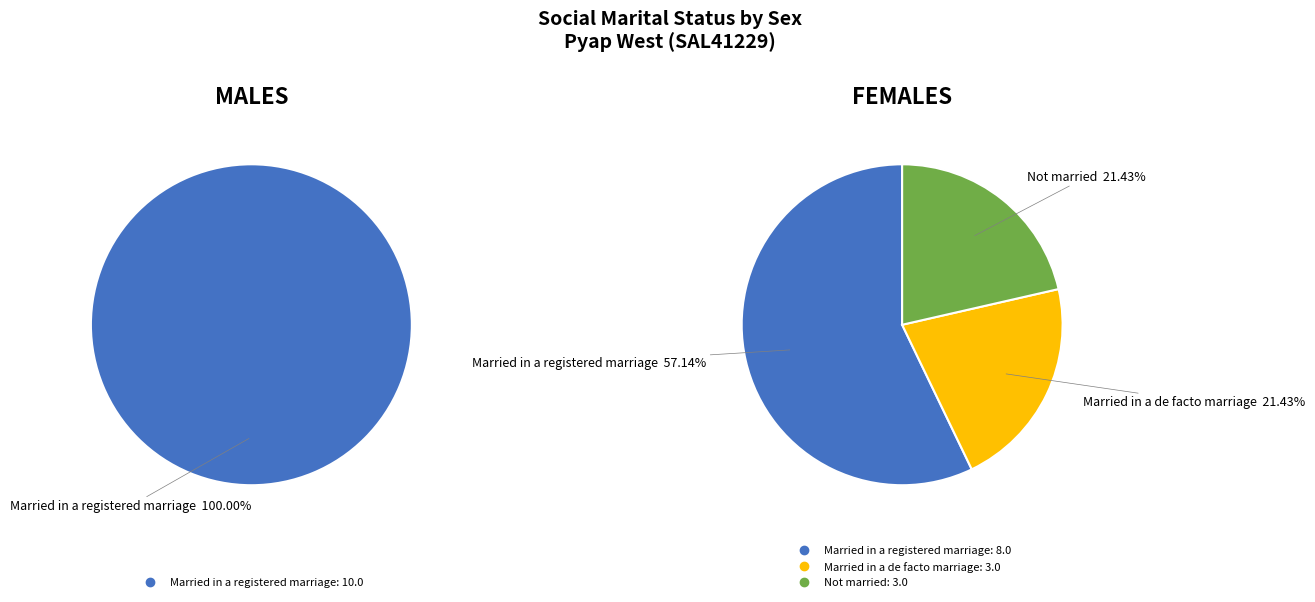

What percentage do FEMALES and MALES together represent?

100.0%